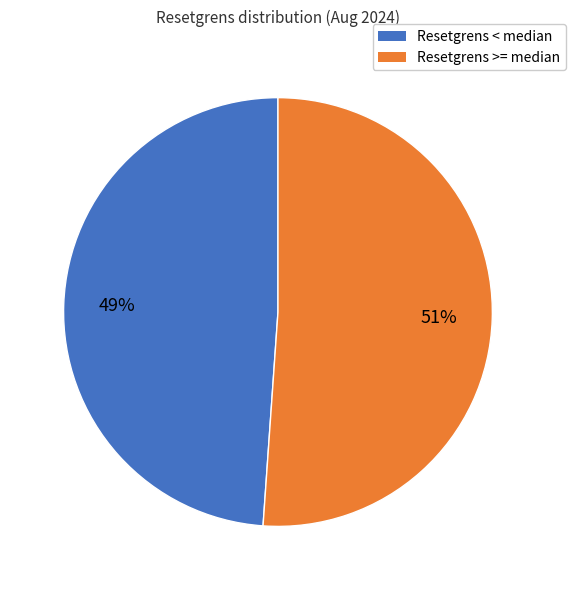

True or false: Resetgrens >= median accounts for 51% of the total.

True